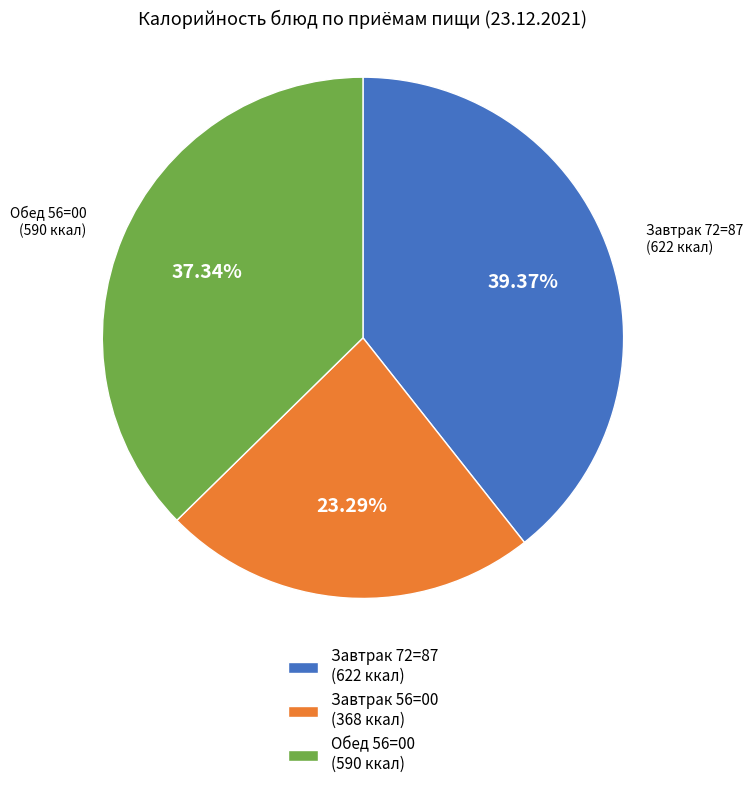

Which slice is the largest?

Завтрак 72=87 (622 ккал)